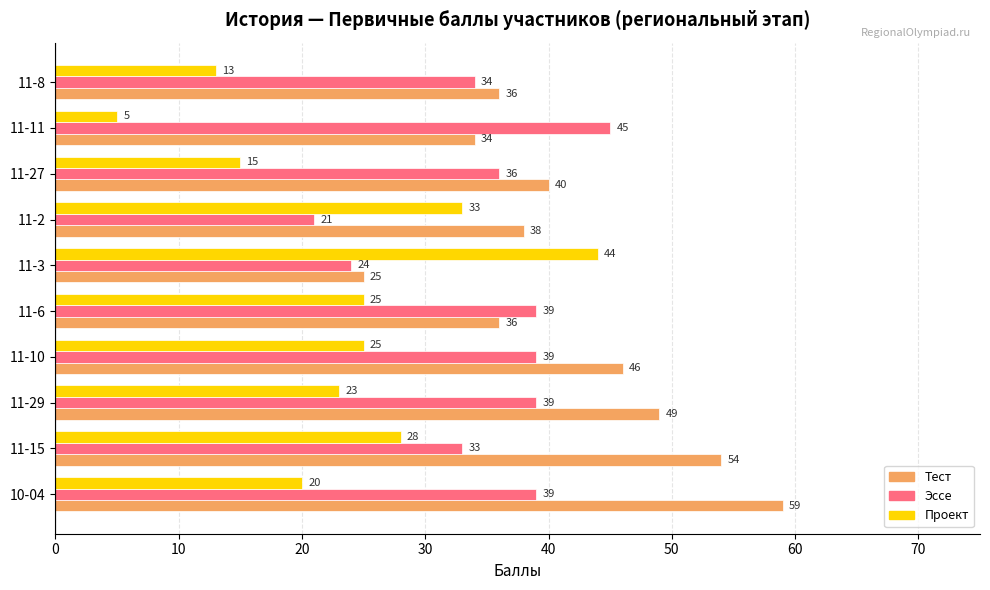

At which label does Эссе reach its minimum?

11-2